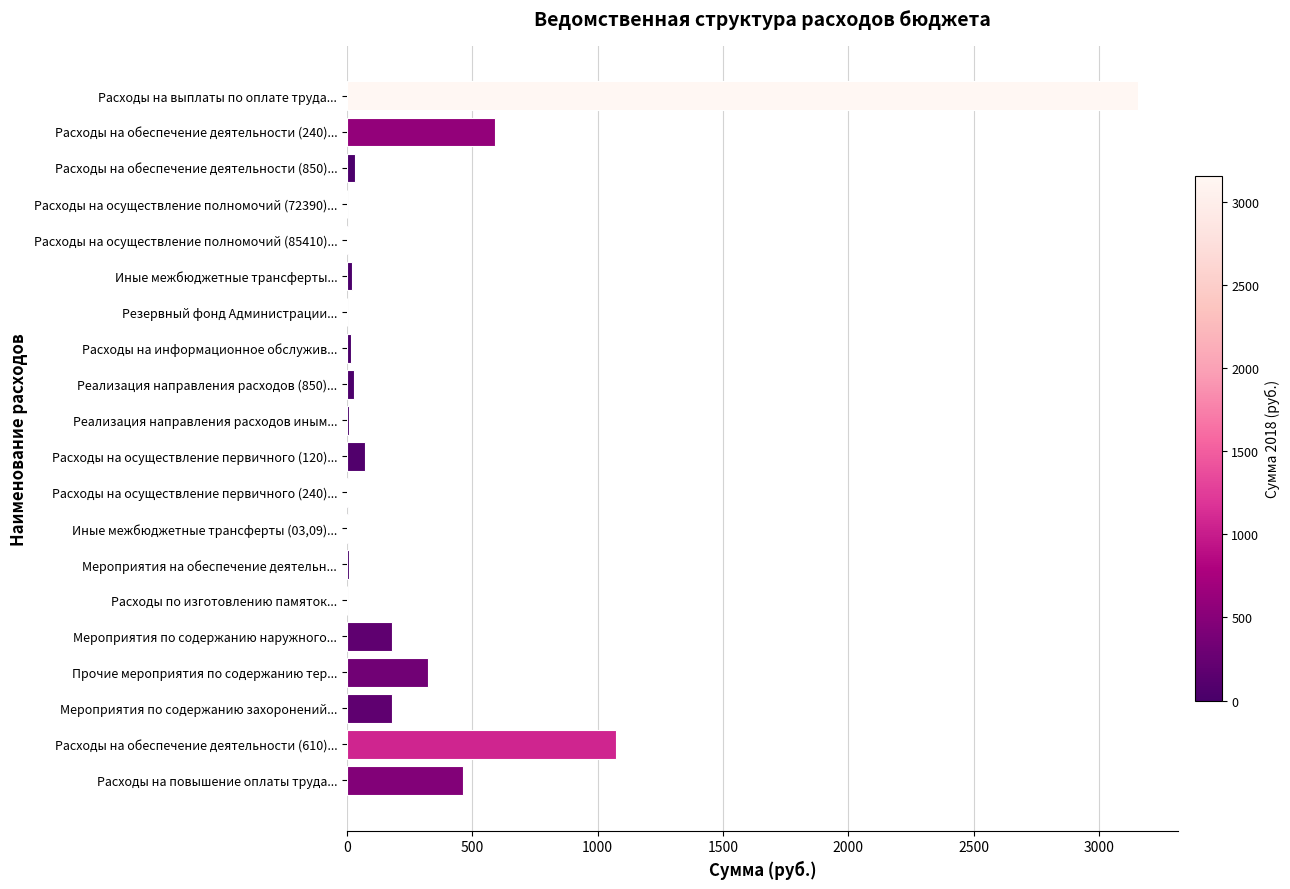

Which category has the highest value across all series?

Расходы на выплаты по оплате труда...